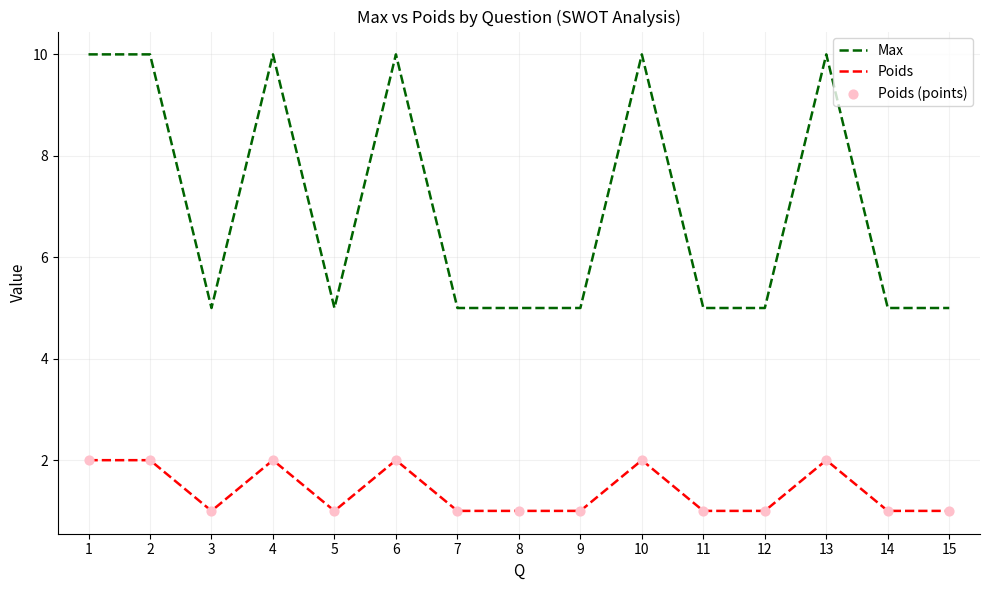

What is the difference between the highest and lowest values at 13?

8